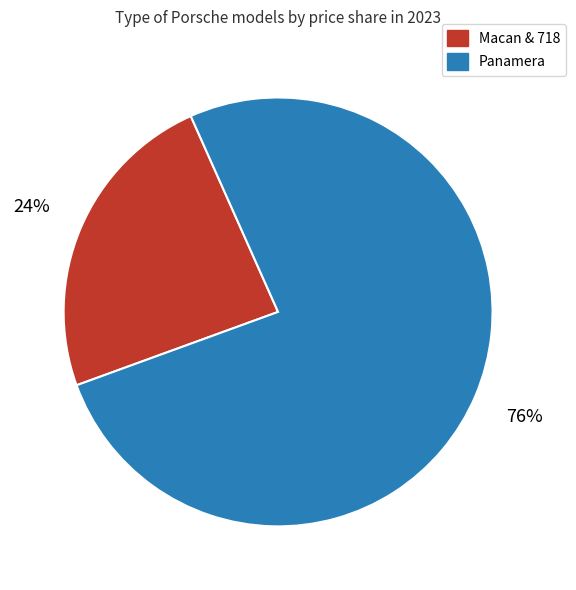

What percentage is the Macan & 718 slice, to the nearest percent?

24%